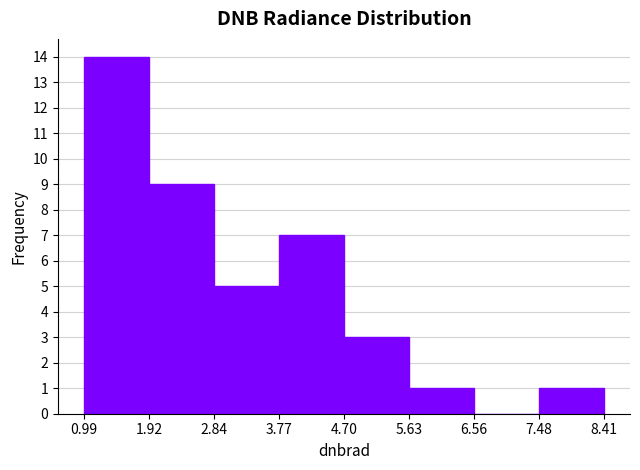

Reading left to right, list every bar in this chart as the range it spans on the x-axis followed by its height. The values are not printed on the chart, so give them approximately, as read against the axis.

0.99 to 1.92: 14
1.92 to 2.84: 9
2.84 to 3.77: 5
3.77 to 4.70: 7
4.70 to 5.63: 3
5.63 to 6.56: 1
6.56 to 7.48: 0
7.48 to 8.41: 1